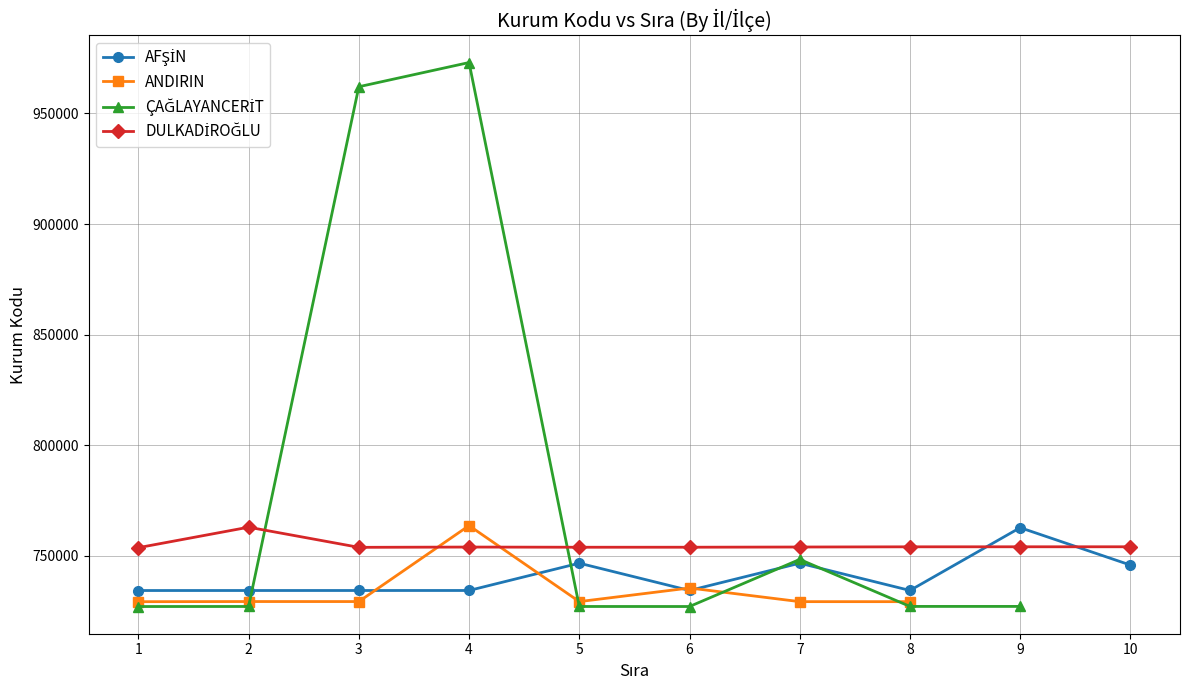

How many values in the DULKADİROĞLU series are below 754001?

5